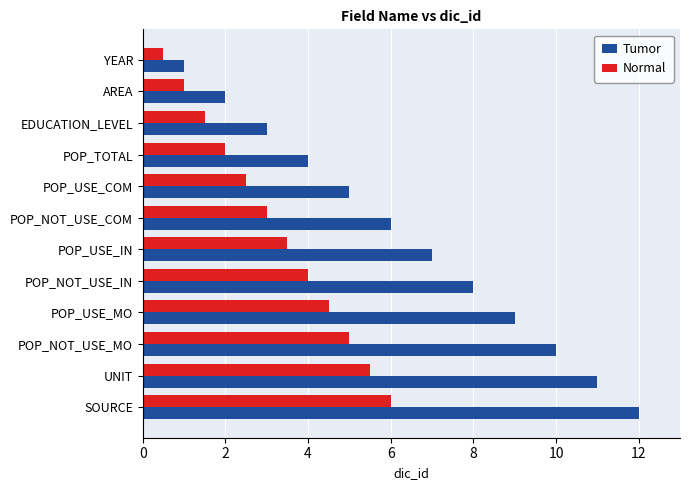

What is the sum of all Tumor values?

78.0